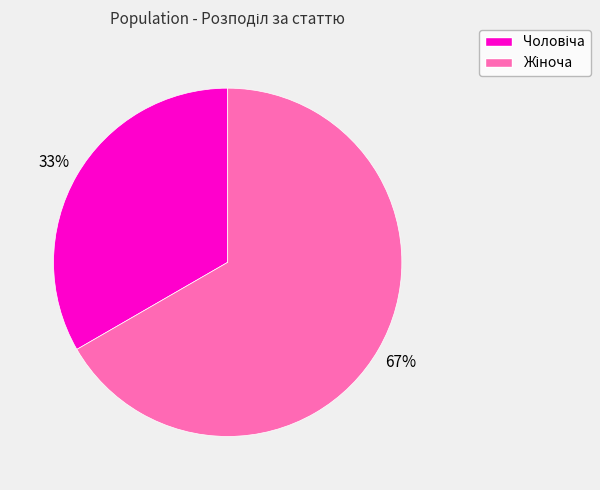

To the nearest percent, what is the average slice percentage?

50%